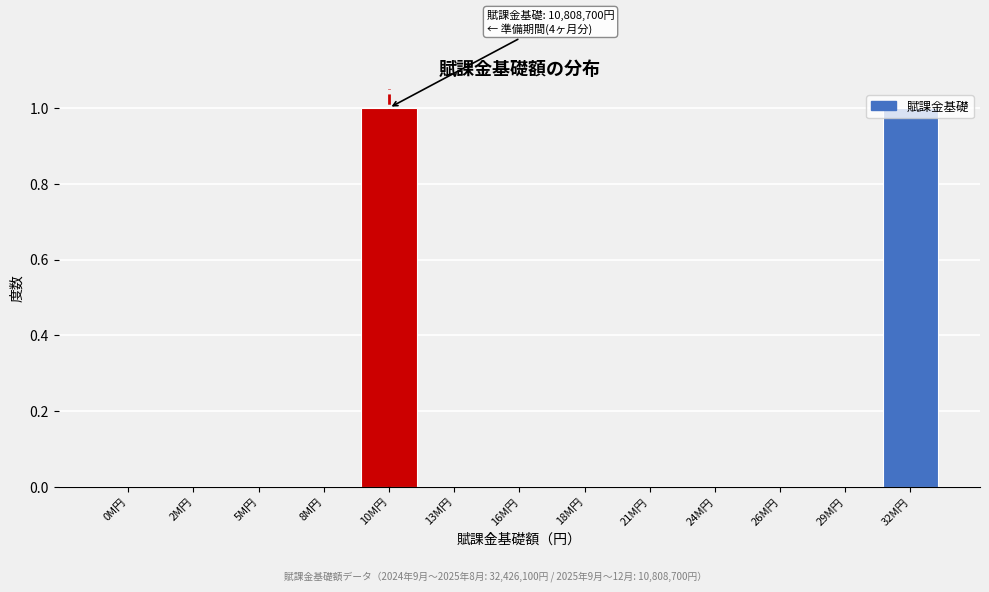

The value at 26M円 is 0. True or false?

True